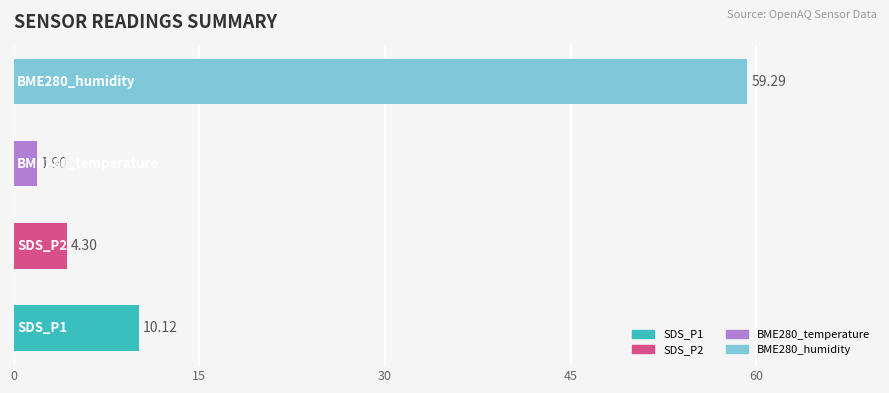

The BME280_humidity series shows 59.3 at 9. True or false?

True